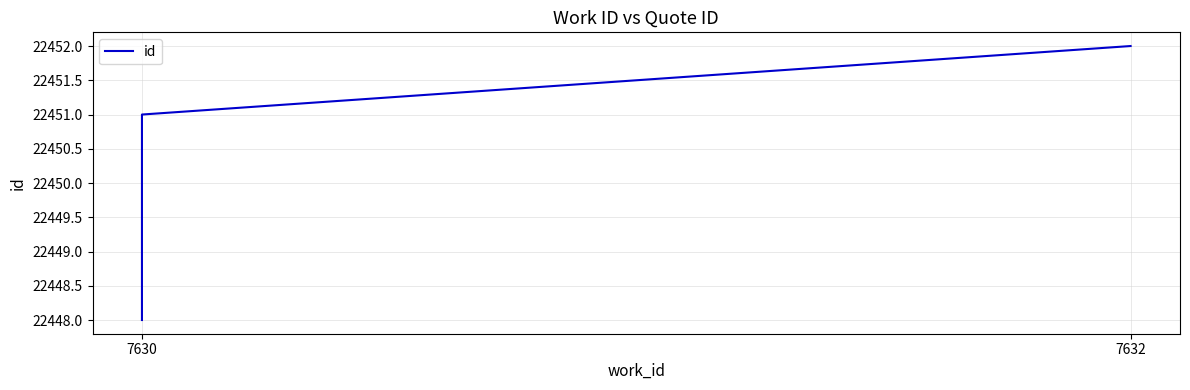

How many categories are shown in the chart?

3